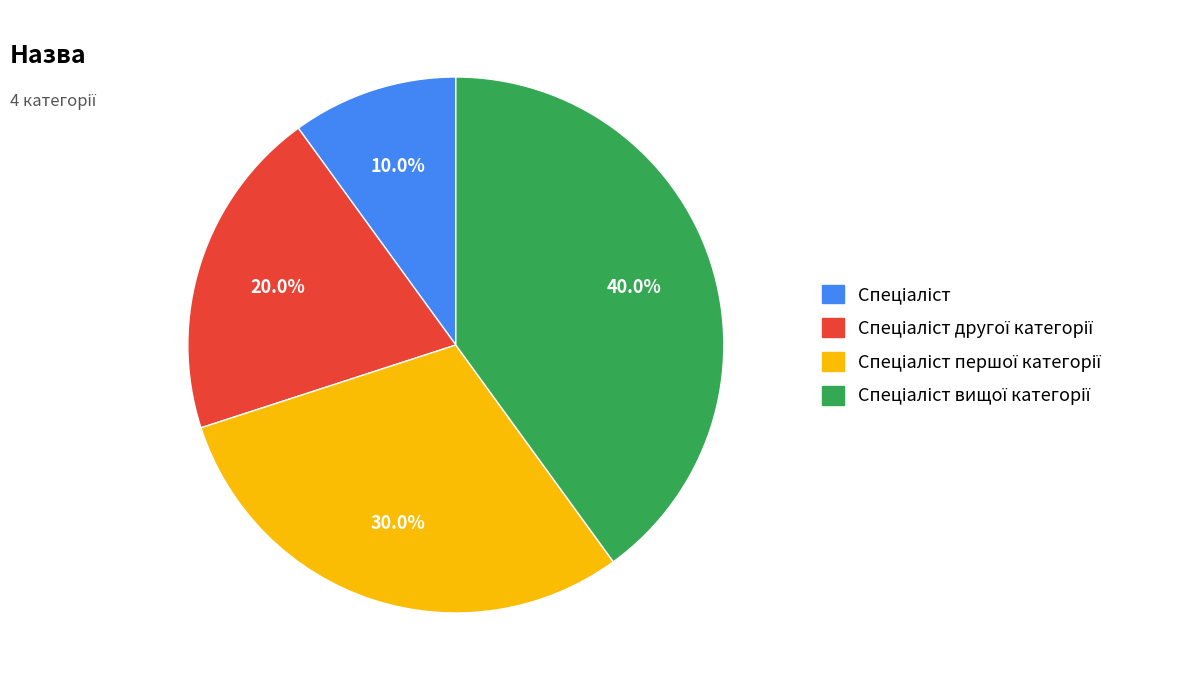

Does any single category account for the majority?

No